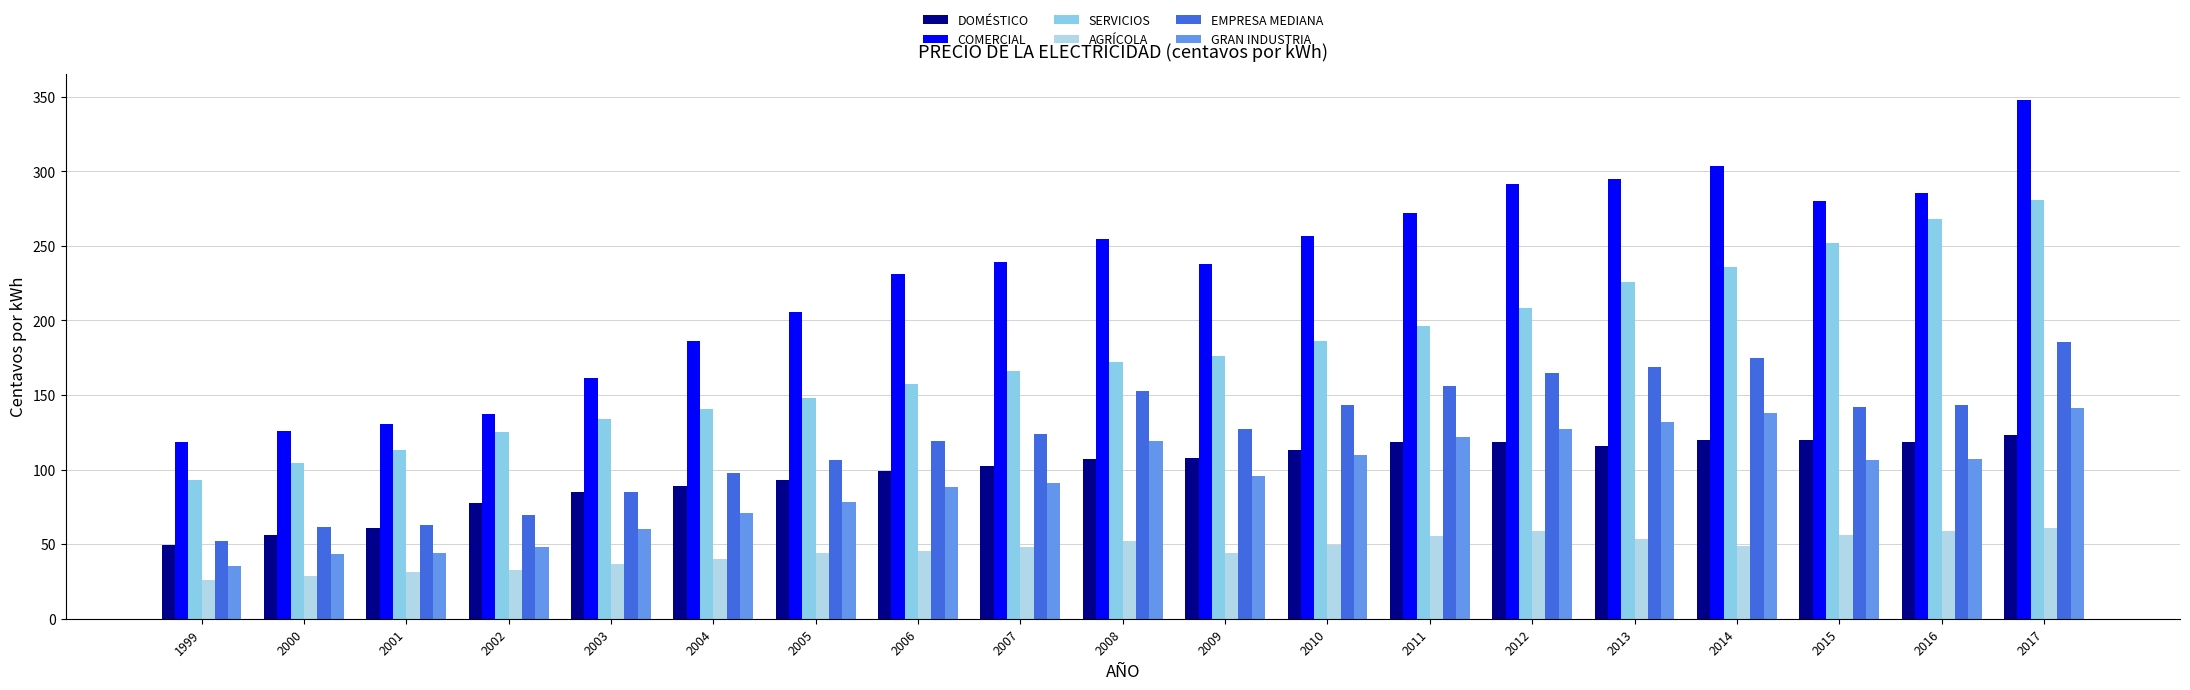

Is it true that GRAN INDUSTRIA equals 141.3 at 2017?

True